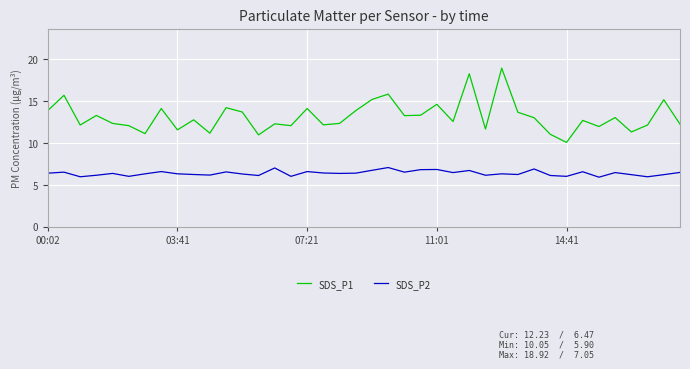

True or false: SDS_P2 and SDS_P1 cross at least once.

False